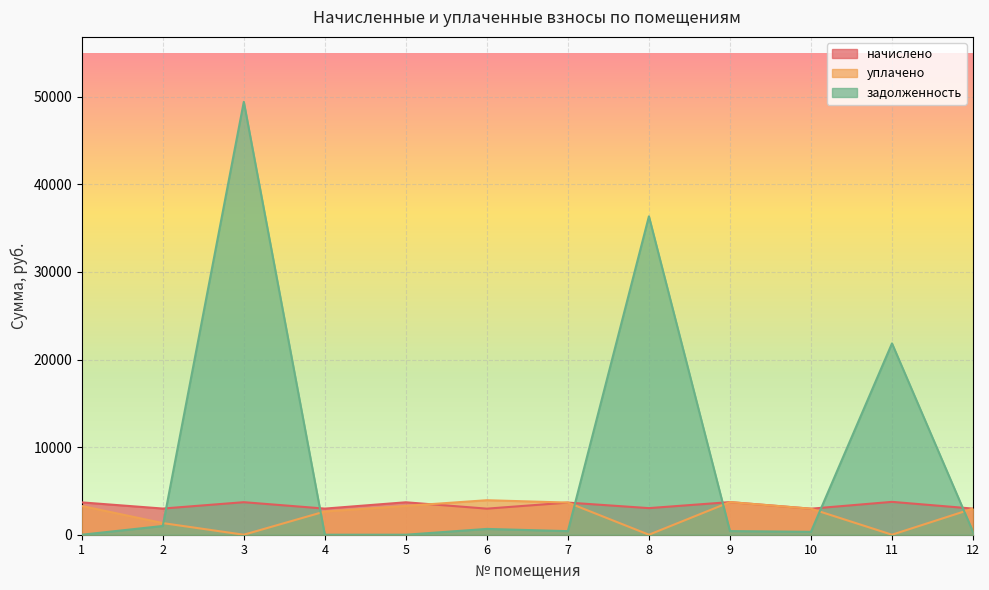

What is the difference between the second highest and minimum values in the задолженность series?

36351.3